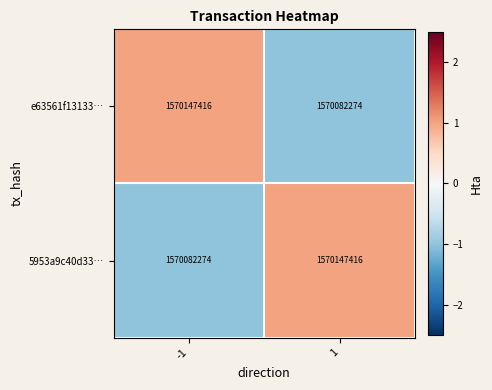

What value does the e63561f13133… series have at -1, to the nearest 50?

1570147400